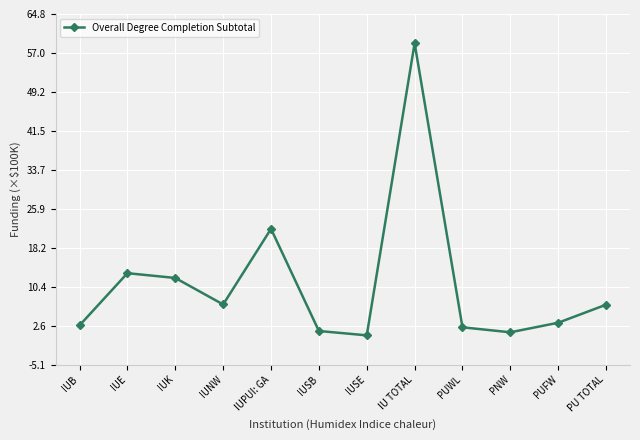

What is the label of the 8th point from the left?

IU TOTAL